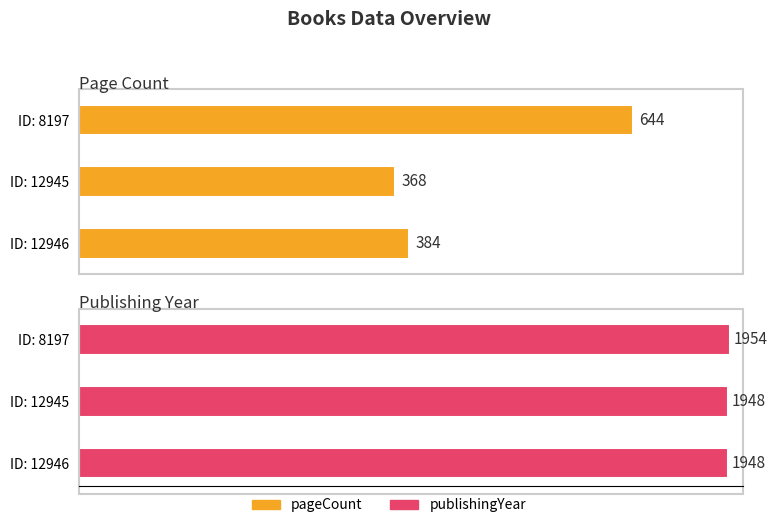

What is the average value of the pageCount series?

465